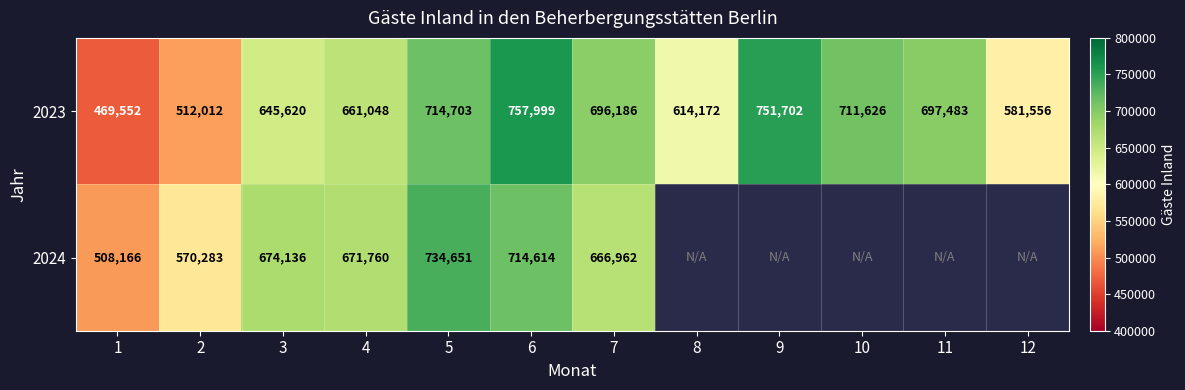

At how many categories does at least one series exceed 598195?

9